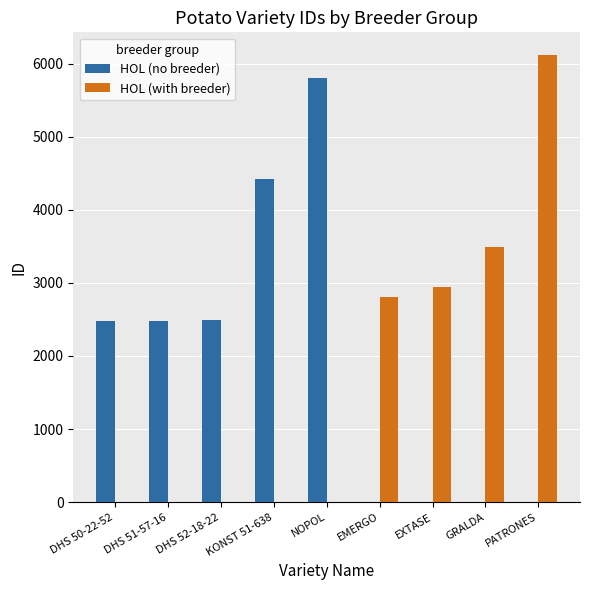

What is the maximum value shown in the chart?

6121